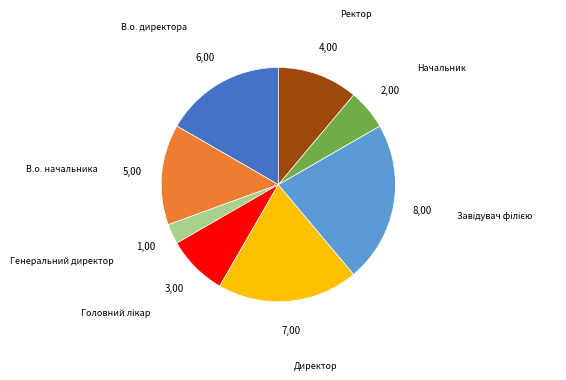

The Генеральний директор slice represents 3% of the pie. True or false?

True